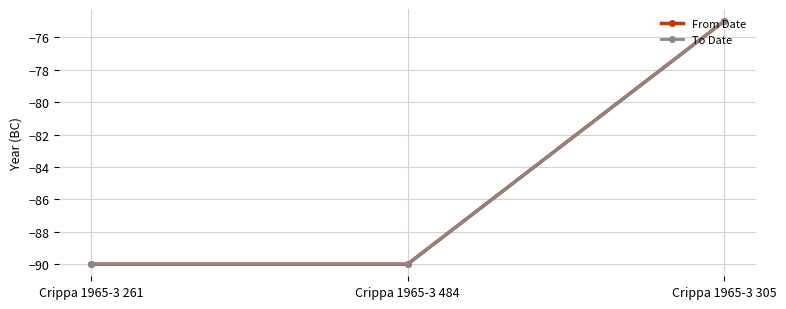

Which has a higher value, Crippa 1965-3 484 or Crippa 1965-3 261?

Crippa 1965-3 484